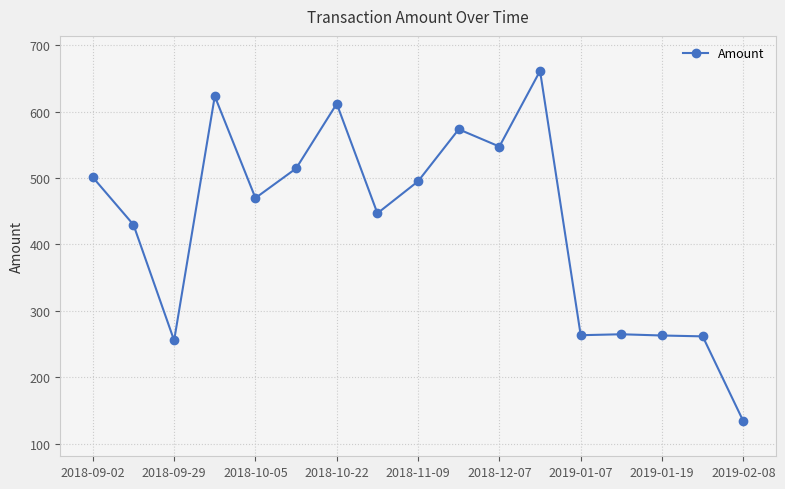

What is the sum of all values?

7317.4